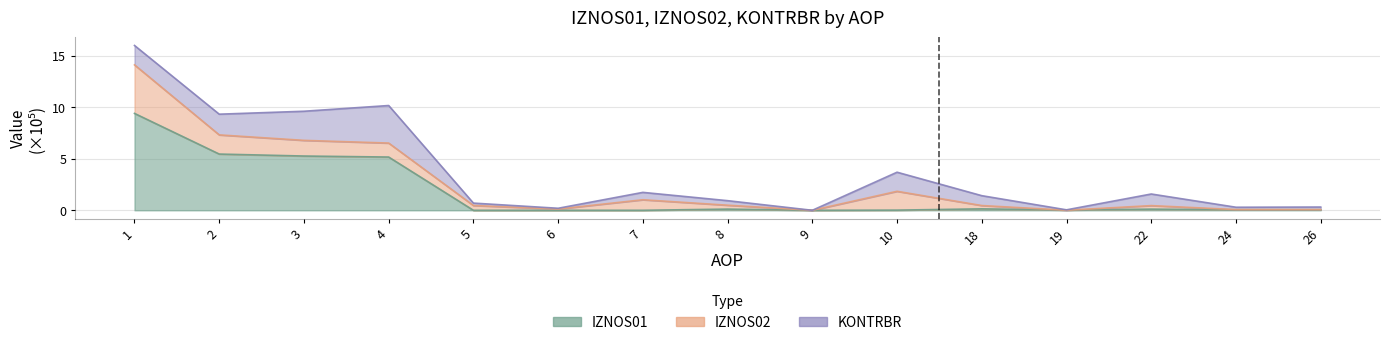

What is the value of the IZNOS02 point at the 14th from the left?

0.1